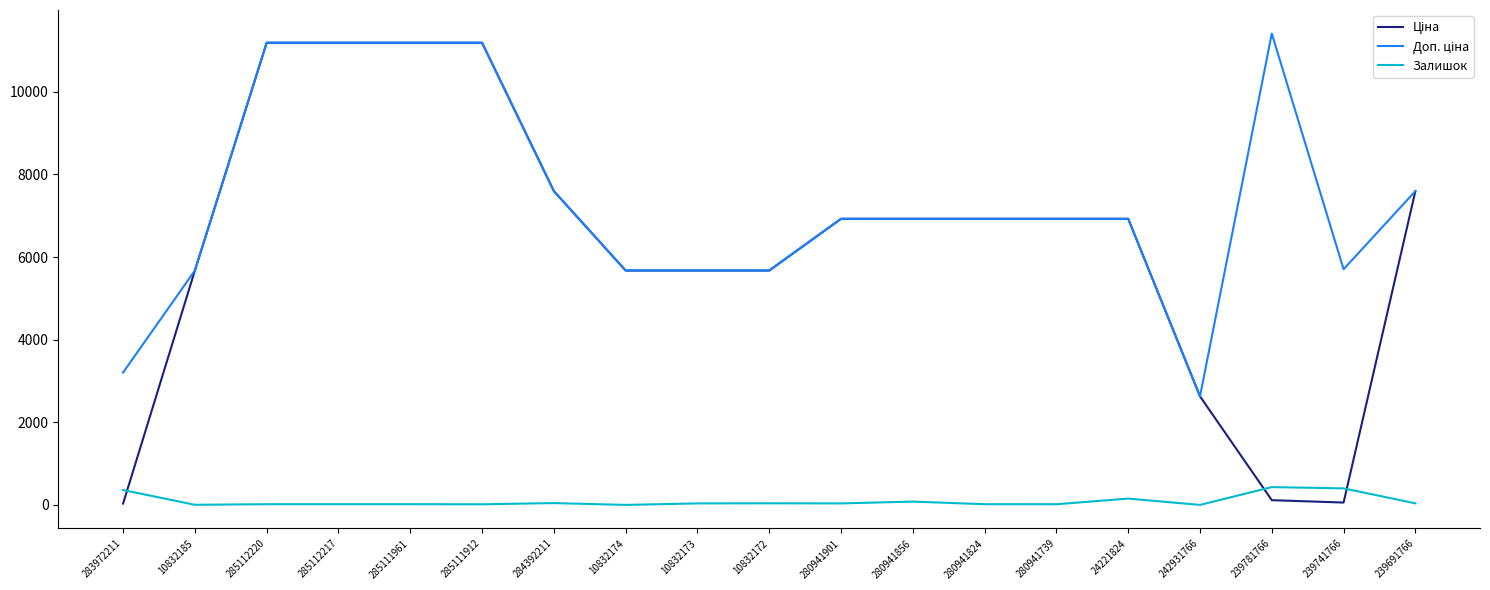

What is the greatest value displayed?

11410.0